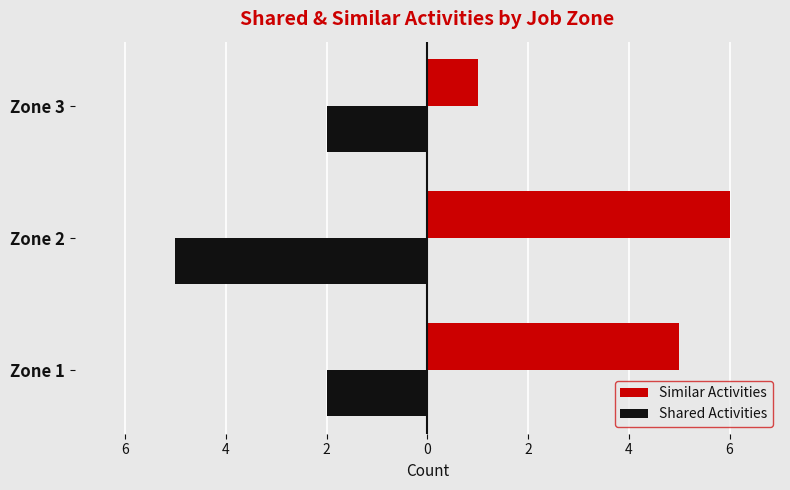

What are all the series names shown in the legend?

Similar Activities, Shared Activities